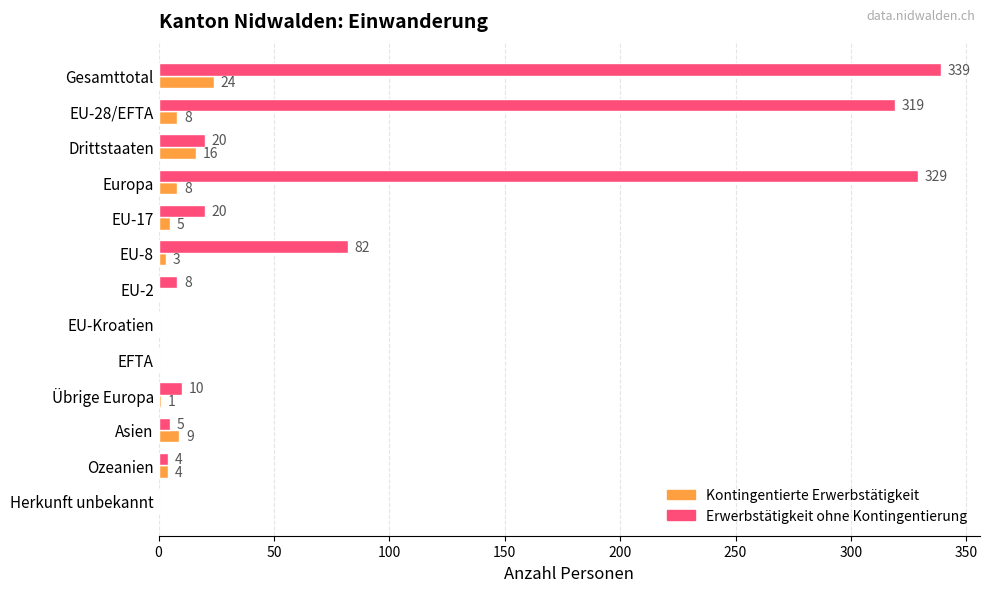

What is the sum of the Kontingentierte Erwerbstätigkeit values at EU-17 and Übrige Europa?

6